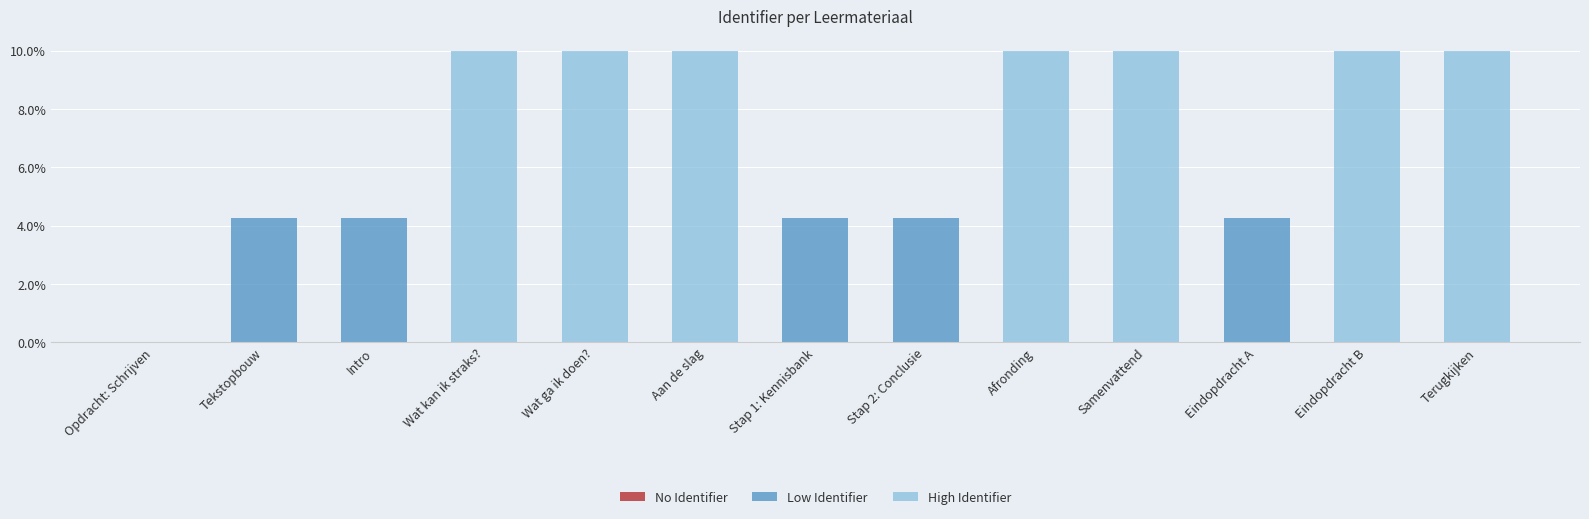

Reading left to right, extract all data points from this chart.

0.0	4.3	4.3	10.0	10.0	10.0	4.3	4.3	10.0	10.0	4.3	10.0	10.0